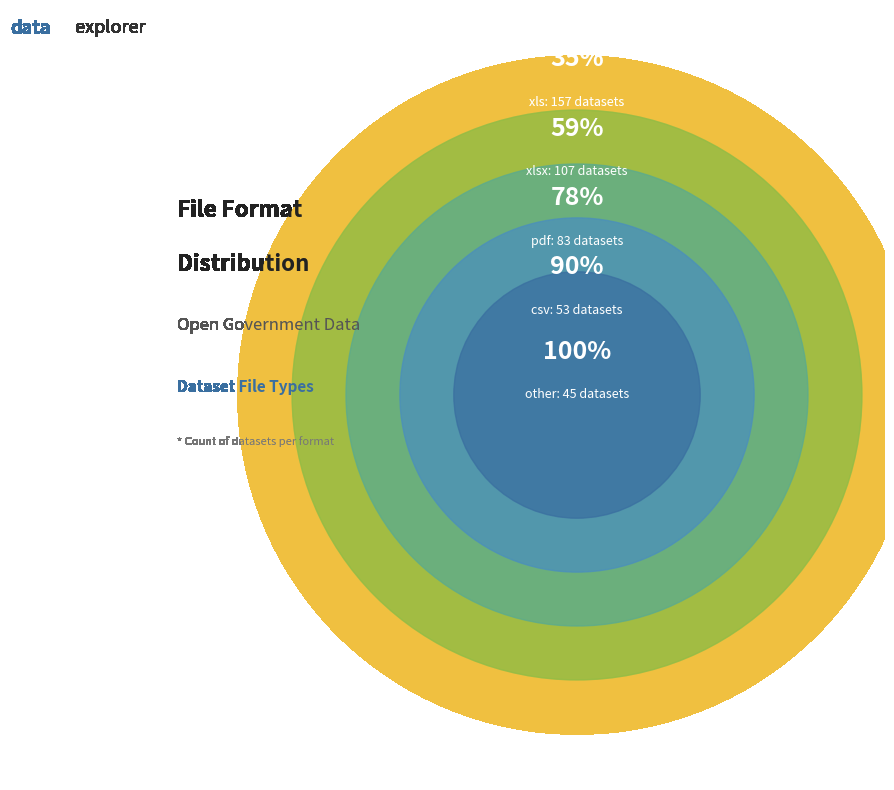

To the nearest percent, what portion does pdf represent?

19%